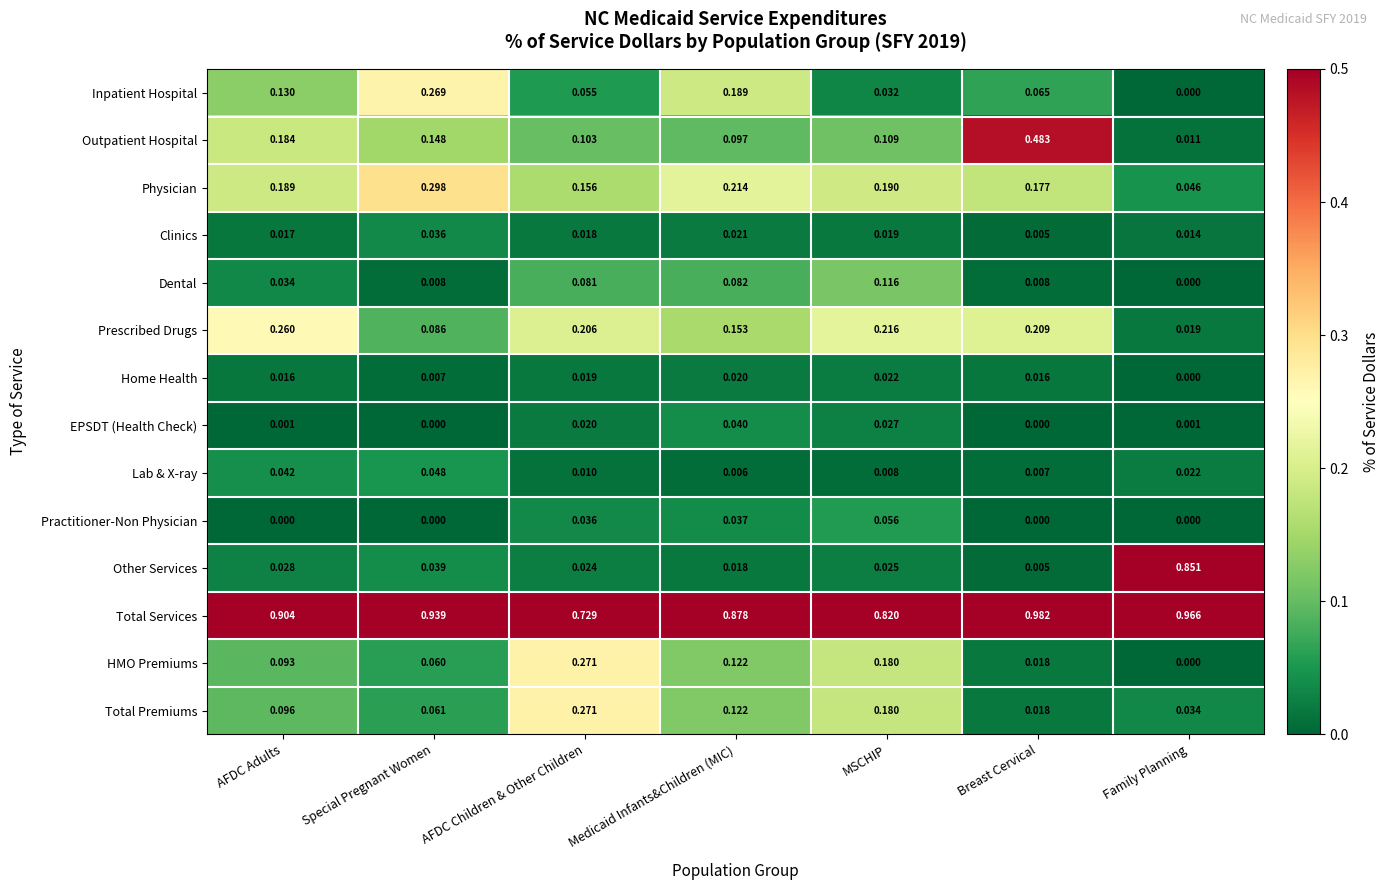

At which category is the sum across all series the highest?

MSCHIP